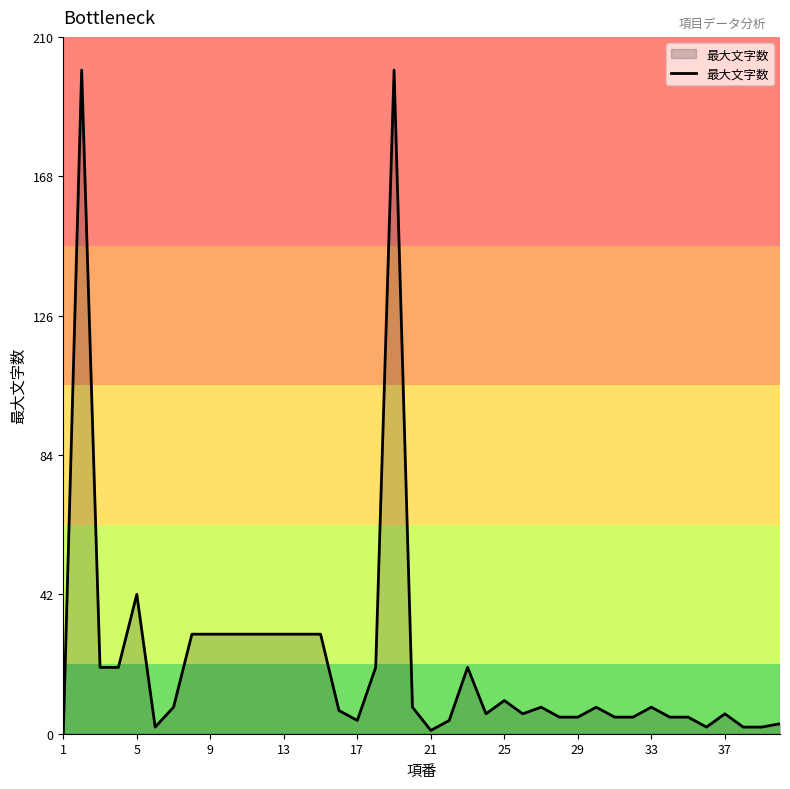

What is the greatest value displayed?

200